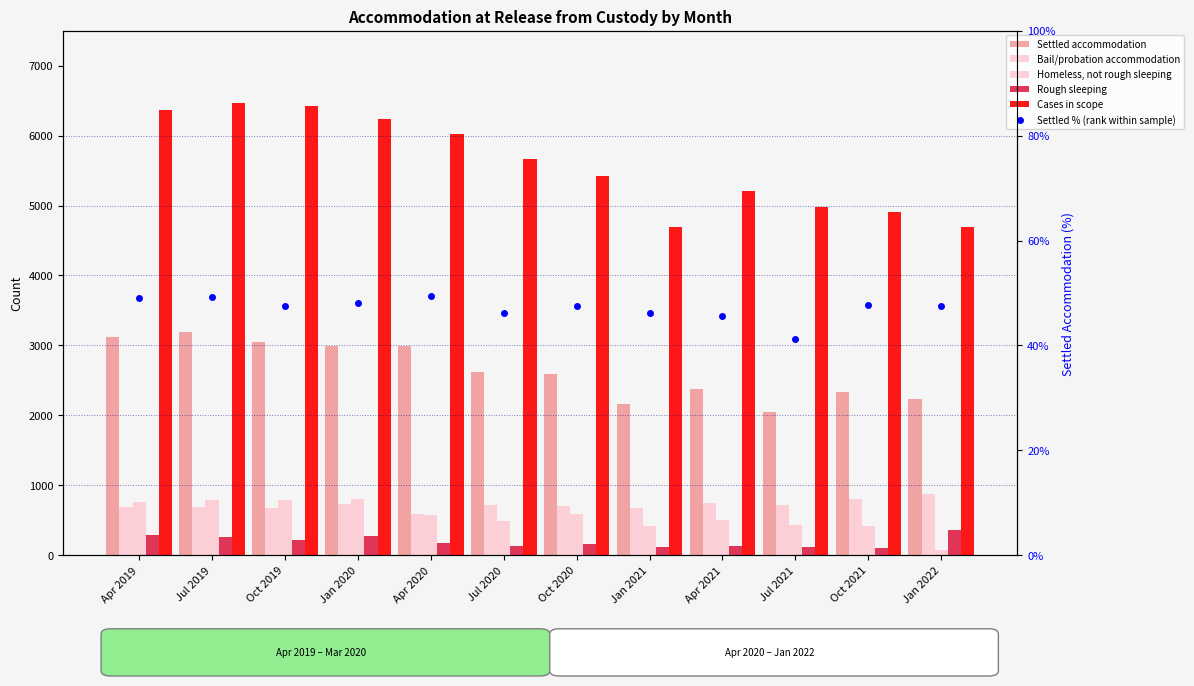

Is it true that Bail/probation accommodation equals 171.4 at Jul 2019?

False